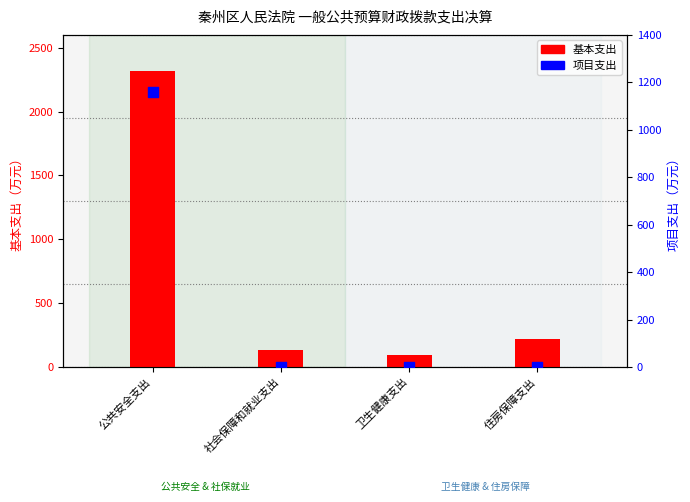

Which series contains the highest Y value?

基本支出